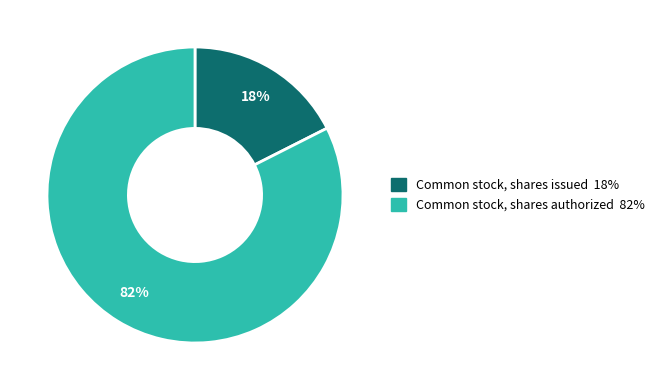

Which slice is the smallest?

Common stock, shares issued